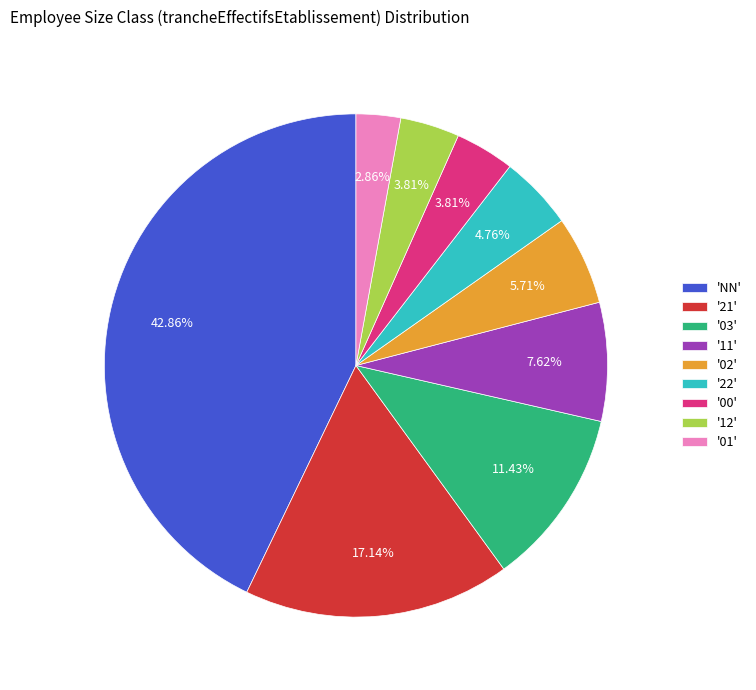

To the nearest percent, what is the difference between the largest and smallest slice percentages?

40%